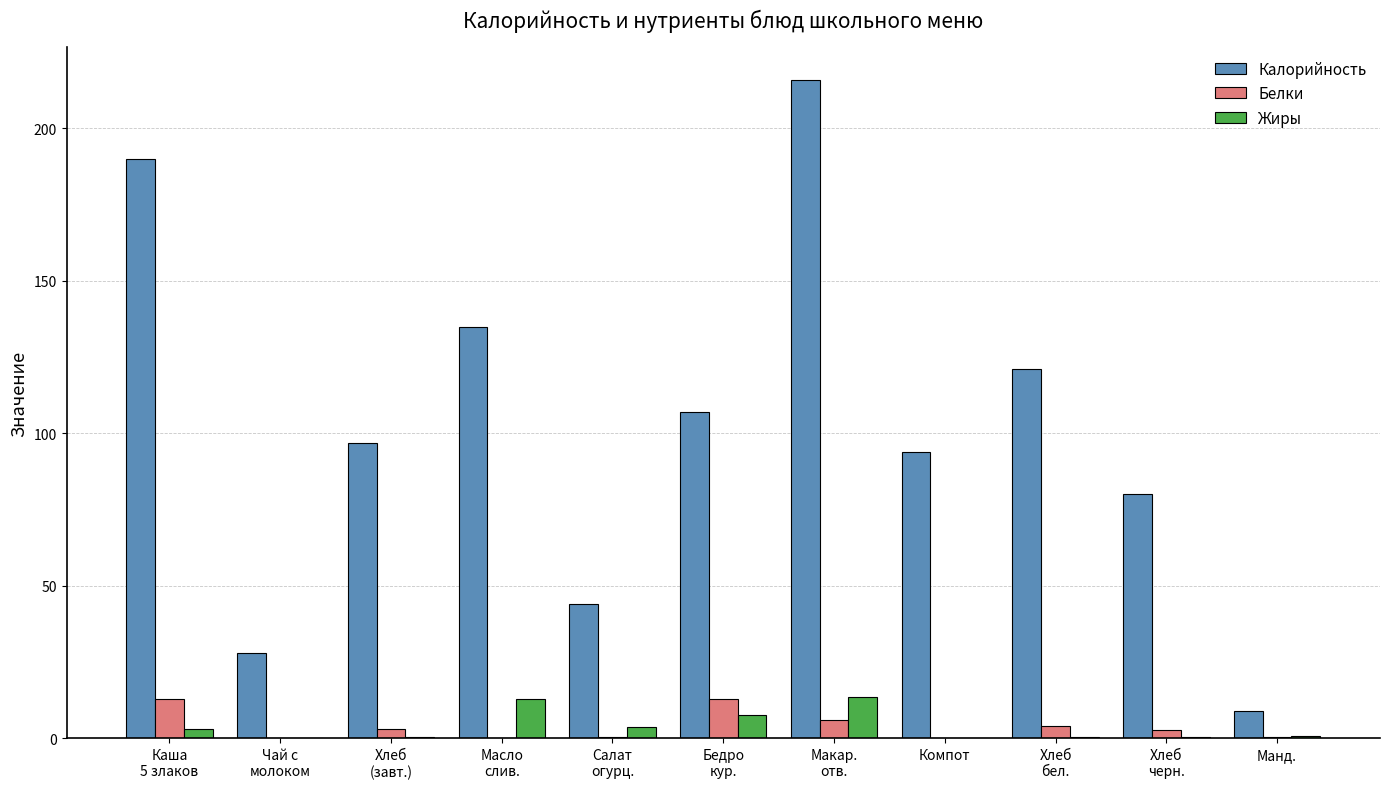

At which label does Калорийность first exceed 97?

Каша
5 злаков